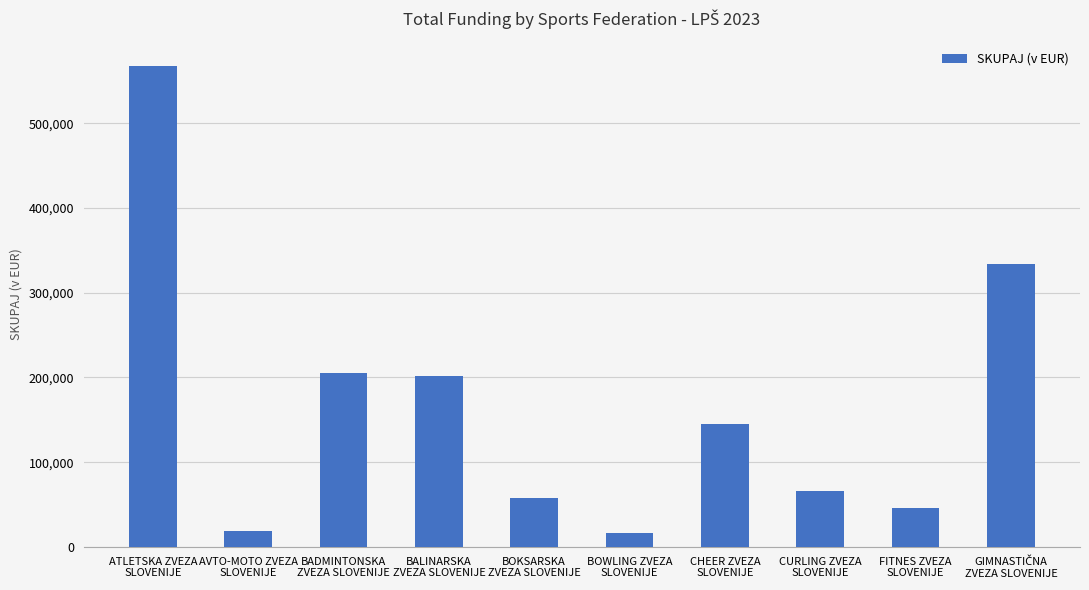

What is the difference between the values at CHEER ZVEZA
SLOVENIJE and CURLING ZVEZA
SLOVENIJE?

78899.0